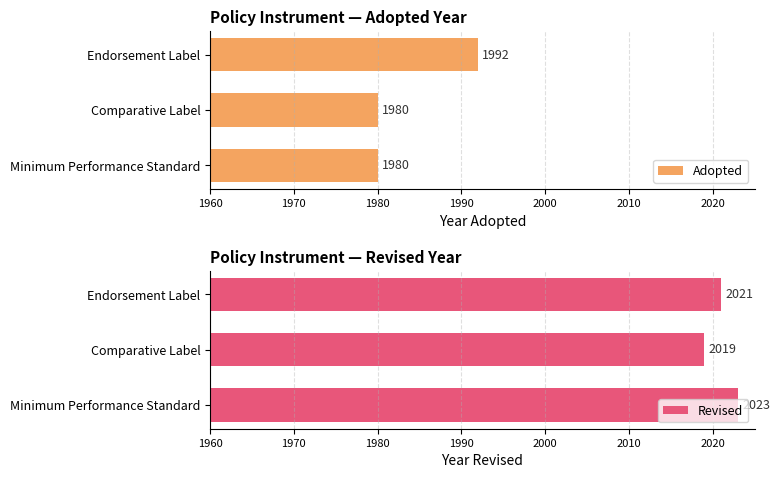

What is the average value of the Adopted series?

1984